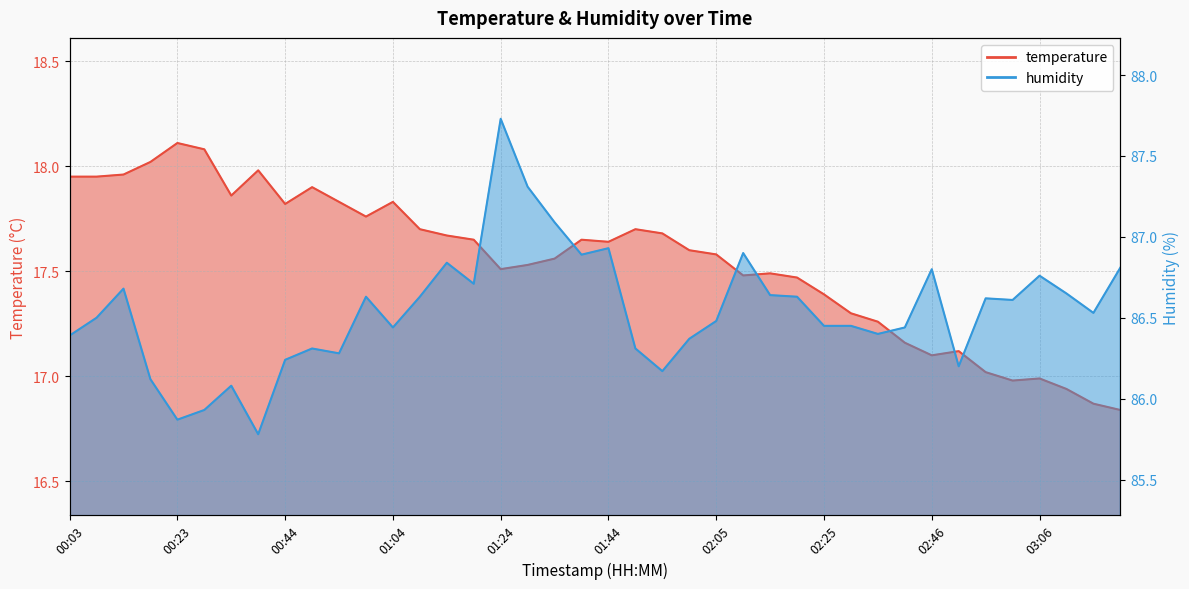

What is the value of the temperature point at the 27th from the left?

17.5